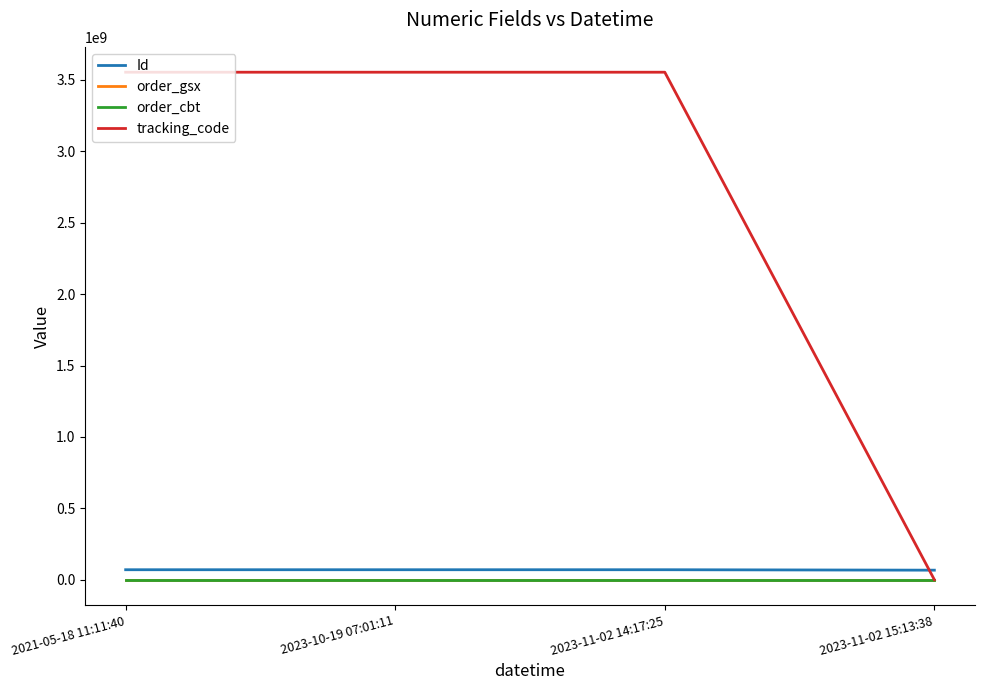

Which series has the largest range (max minus min)?

tracking_code